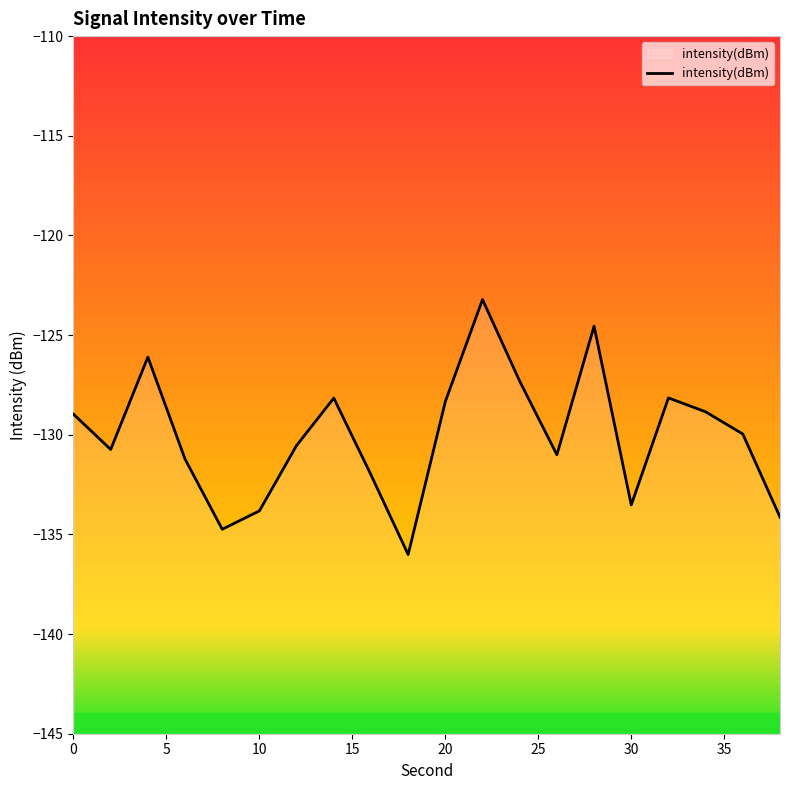

How many lines are shown in the chart?

1